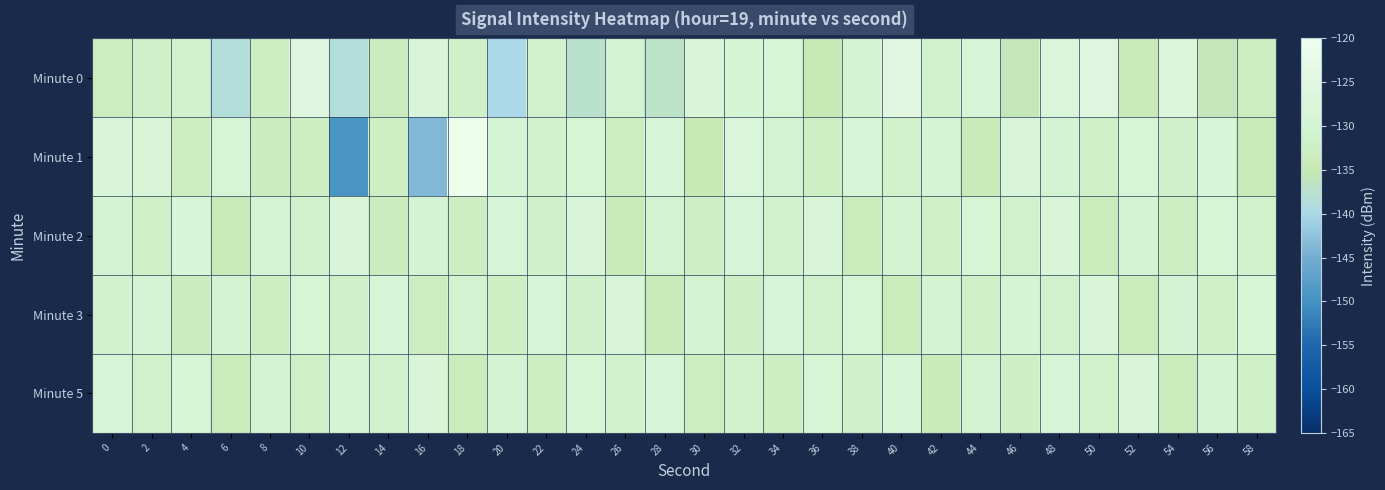

Count the number of categories in the chart.

30